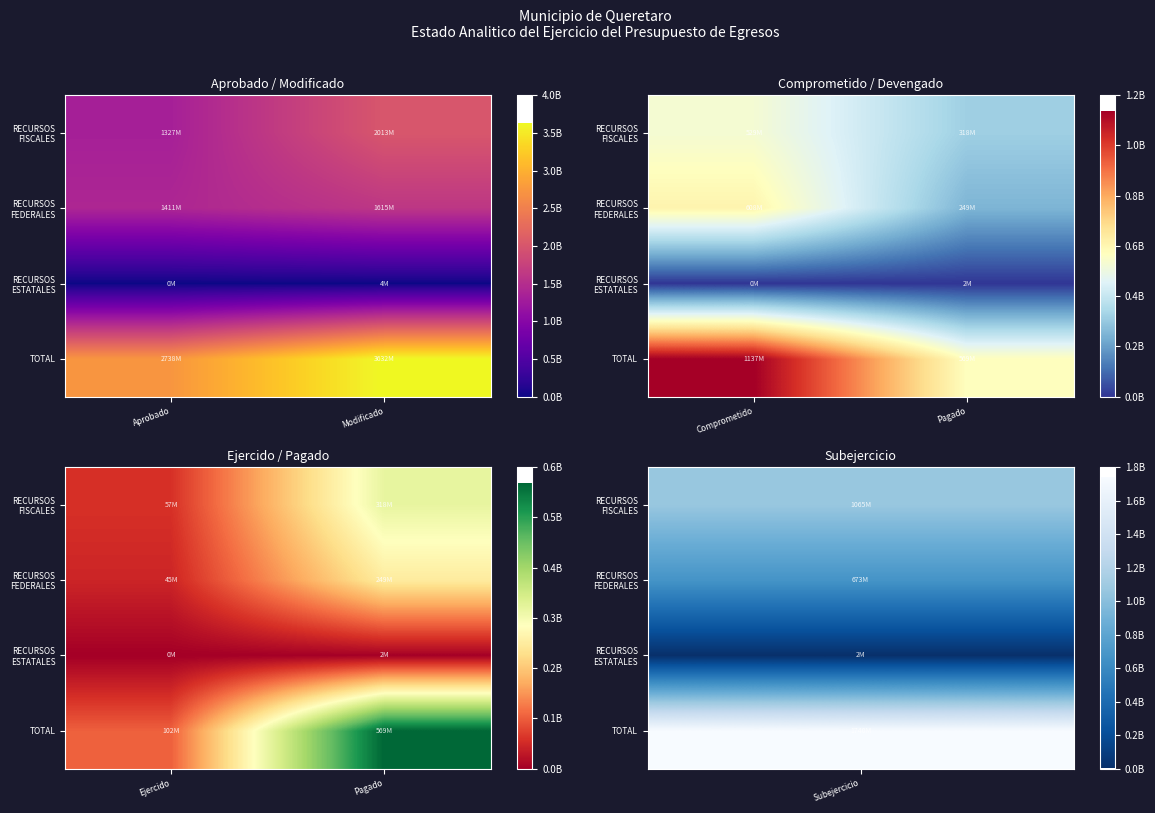

Which series has the widest spread of values?

TOTAL